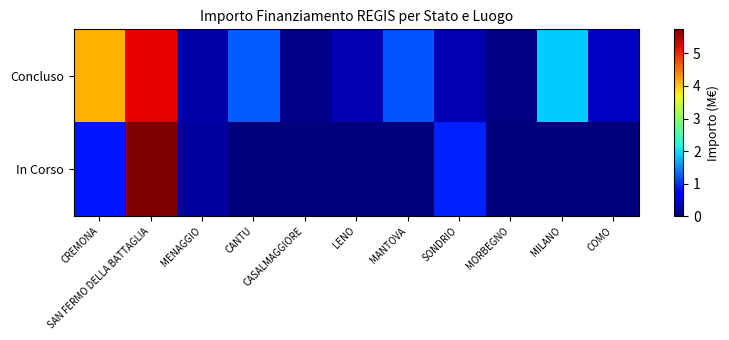

At which category is the sum across all series the highest?

SAN FERMO DELLA BATTAGLIA